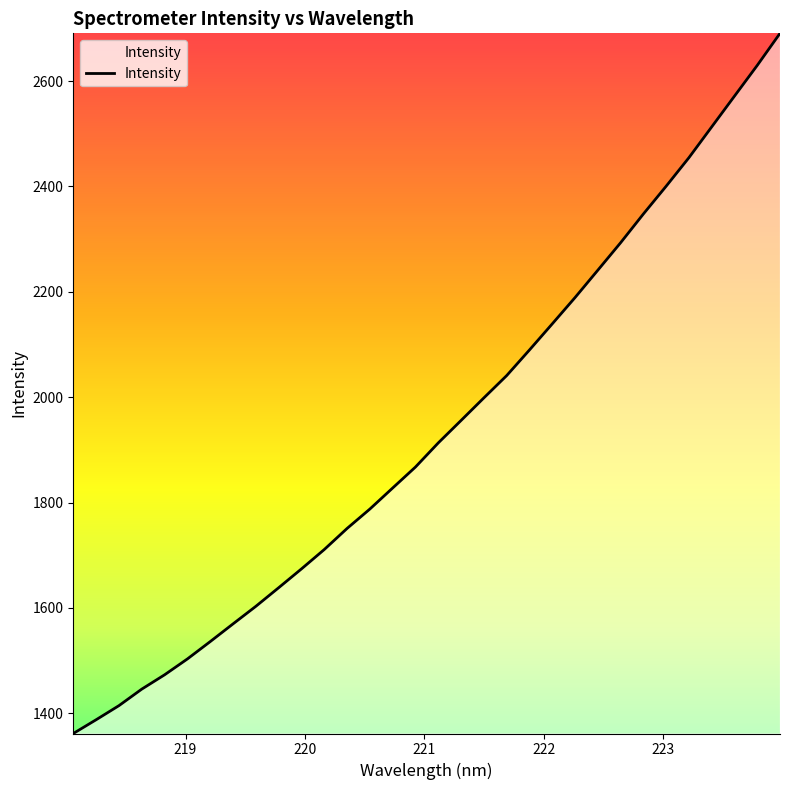

What is the difference between the maximum and minimum values?

1328.8